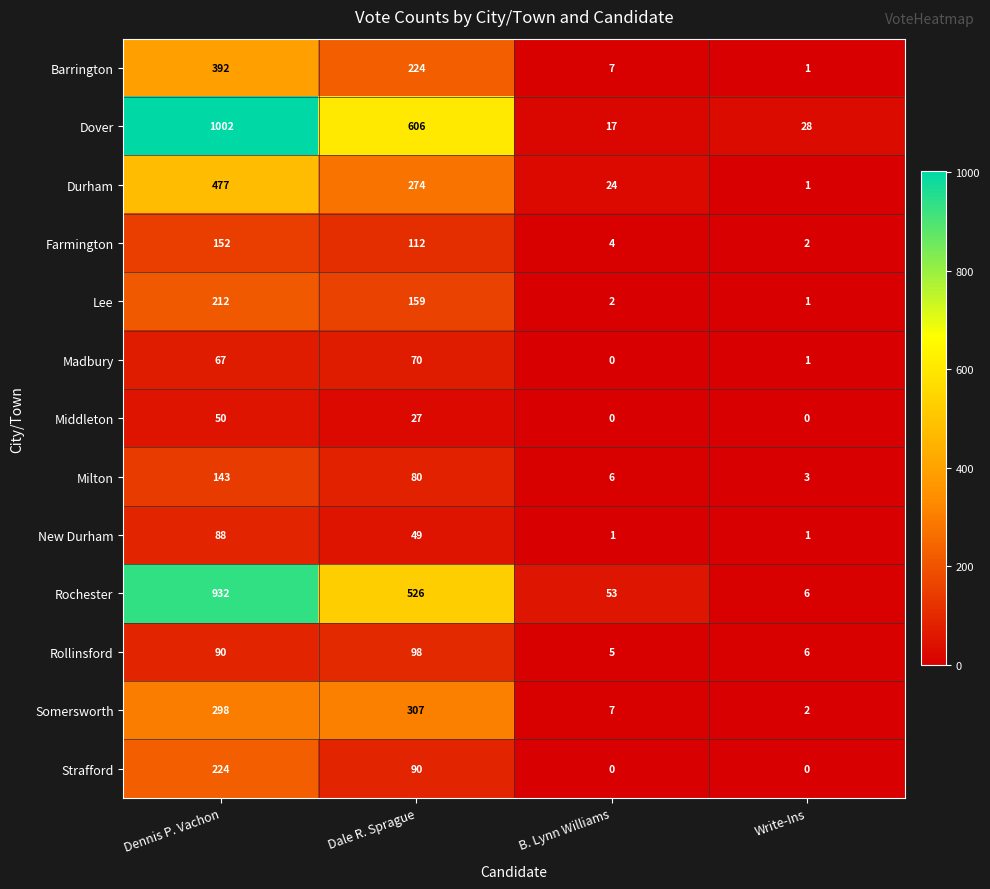

Rank the series at Dennis P. Vachon from lowest to highest value.

Middleton, Madbury, New Durham, Rollinsford, Milton, Farmington, Lee, Strafford, Somersworth, Barrington, Durham, Rochester, Dover